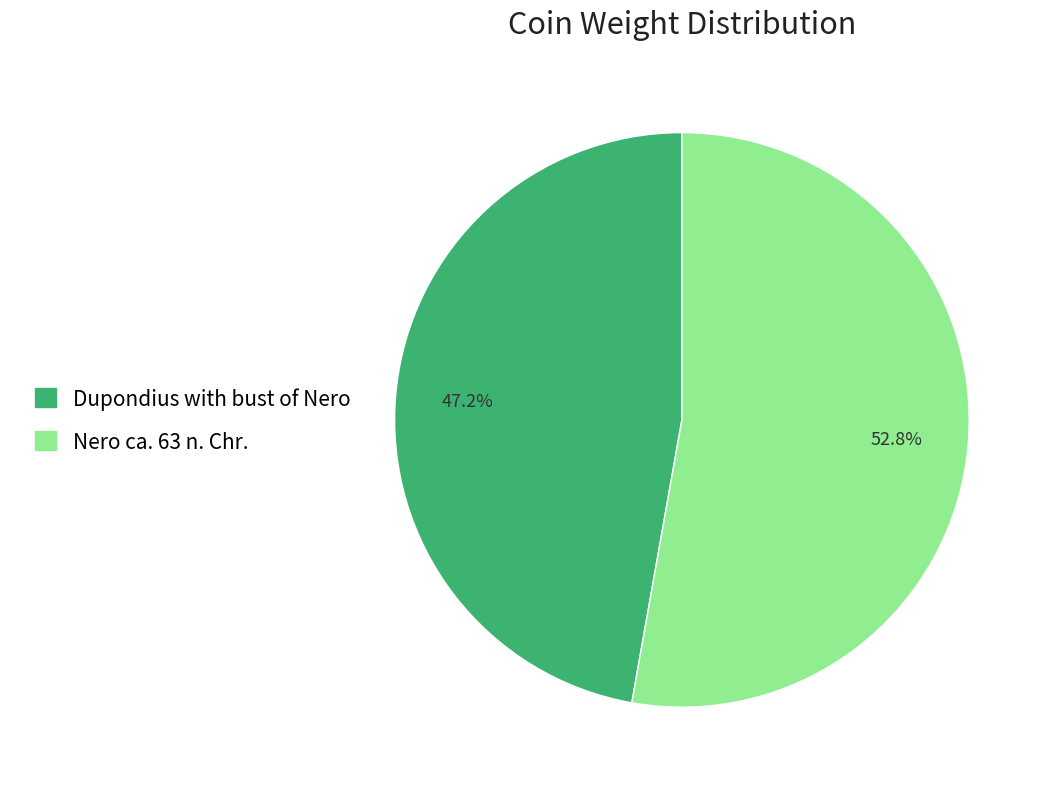

Does any single category account for the majority?

Yes